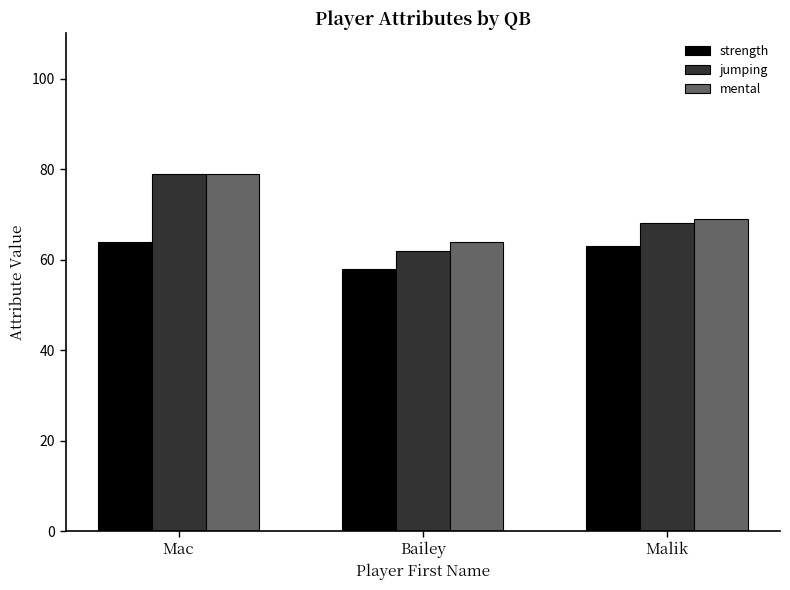

Reading right to left, list all the values displayed in this chart.

strength: 63	58	64
jumping: 68	62	79
mental: 69	64	79